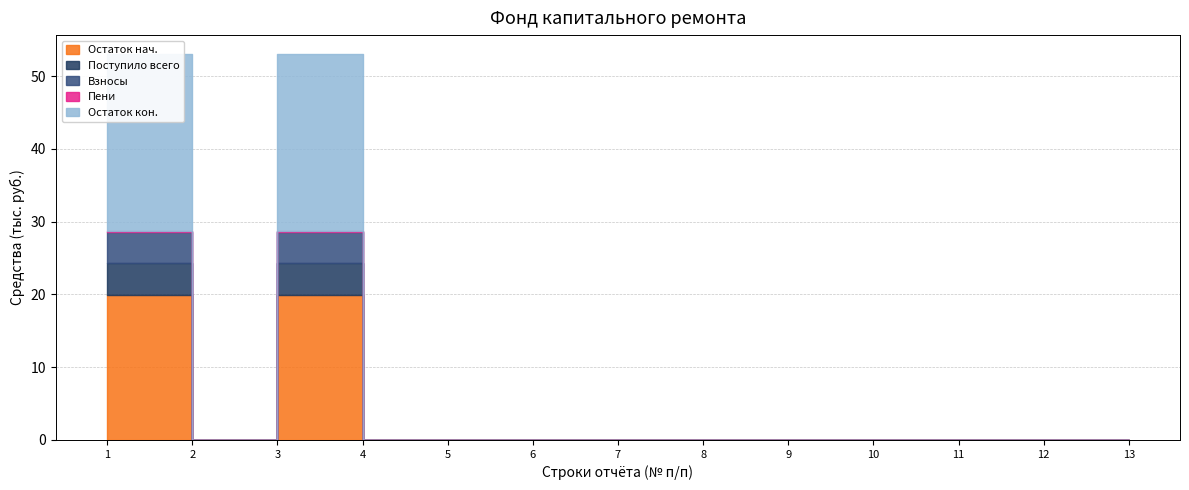

How many values in the Поступило всего series exceed 0?

2